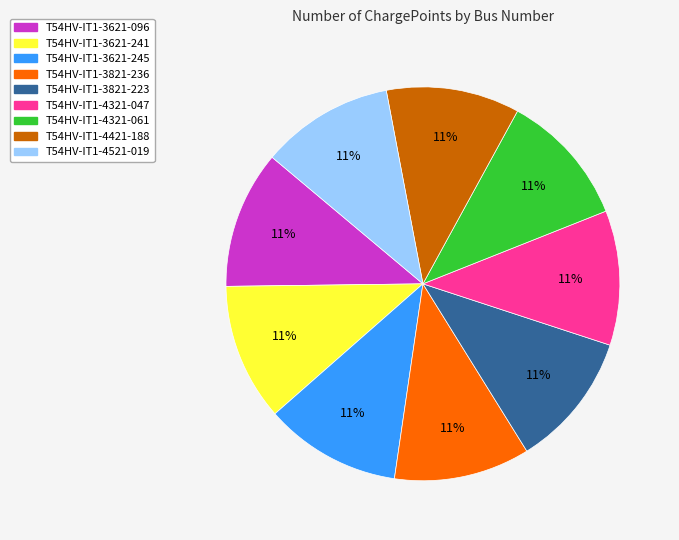

True or false: T54HV-IT1-3821-223 accounts for 11% of the total.

True